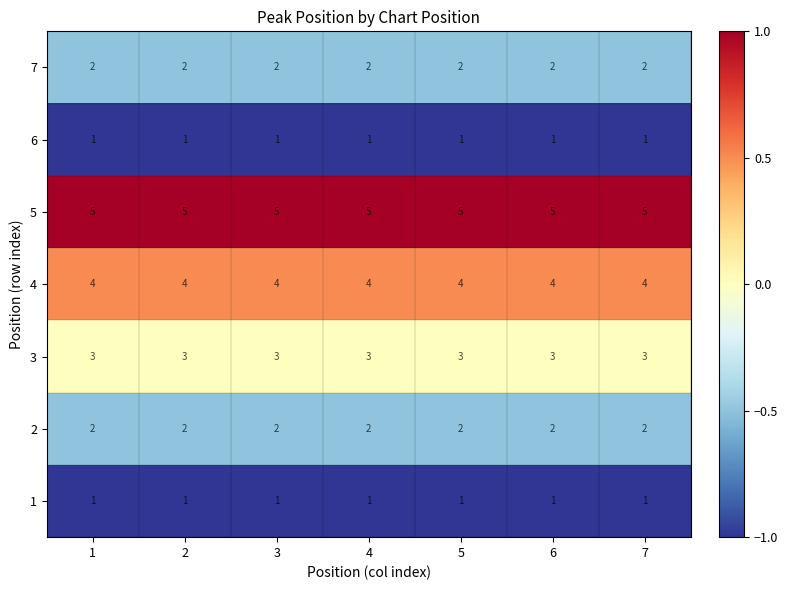

The value of 6 at 7 is 1. True or false?

True